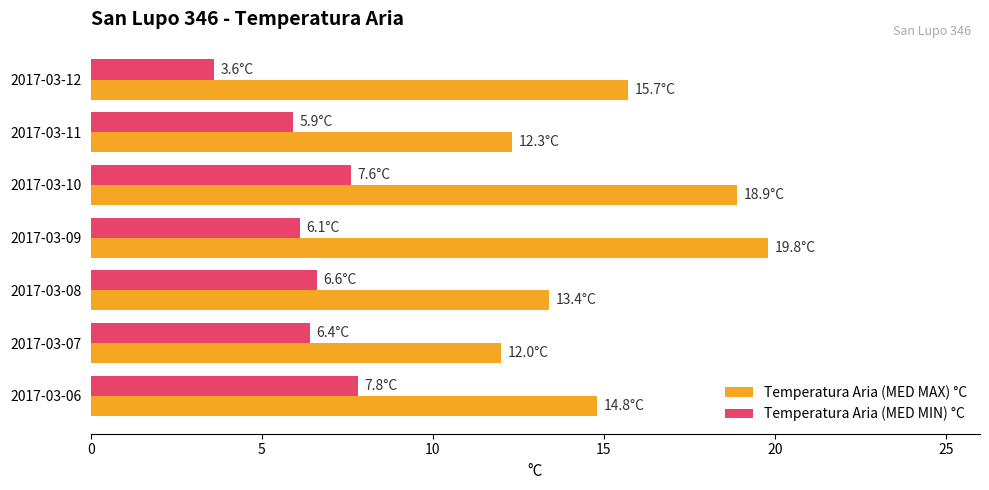

What is the difference between the second highest and second lowest values in the Temperatura Aria (MED MAX) °C series?

6.6